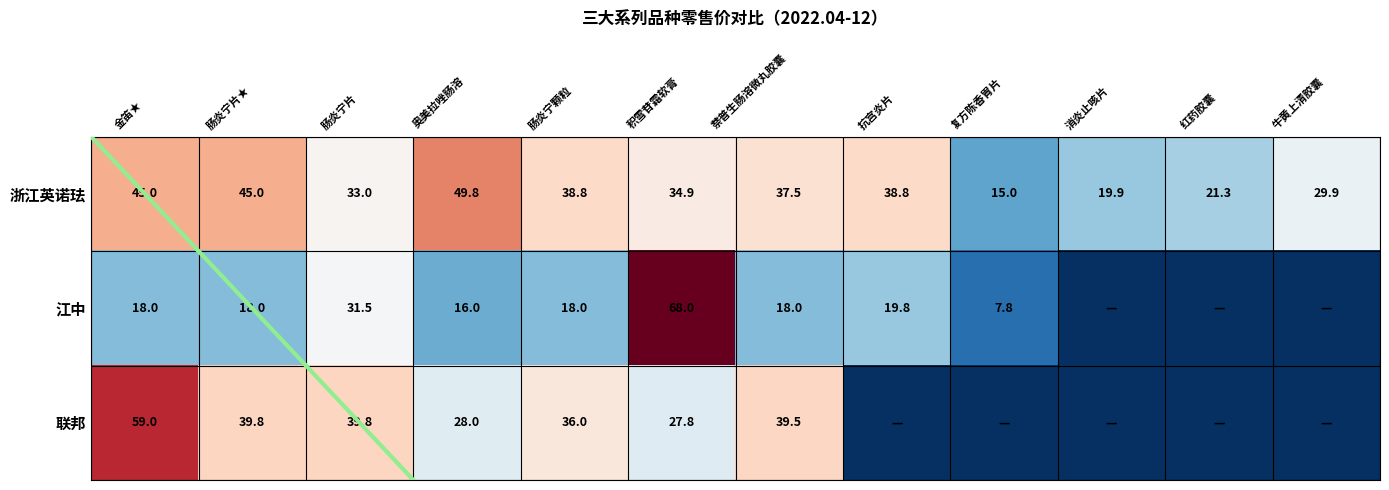

What is the total value across all series at 牛黄上清胶囊?

29.9